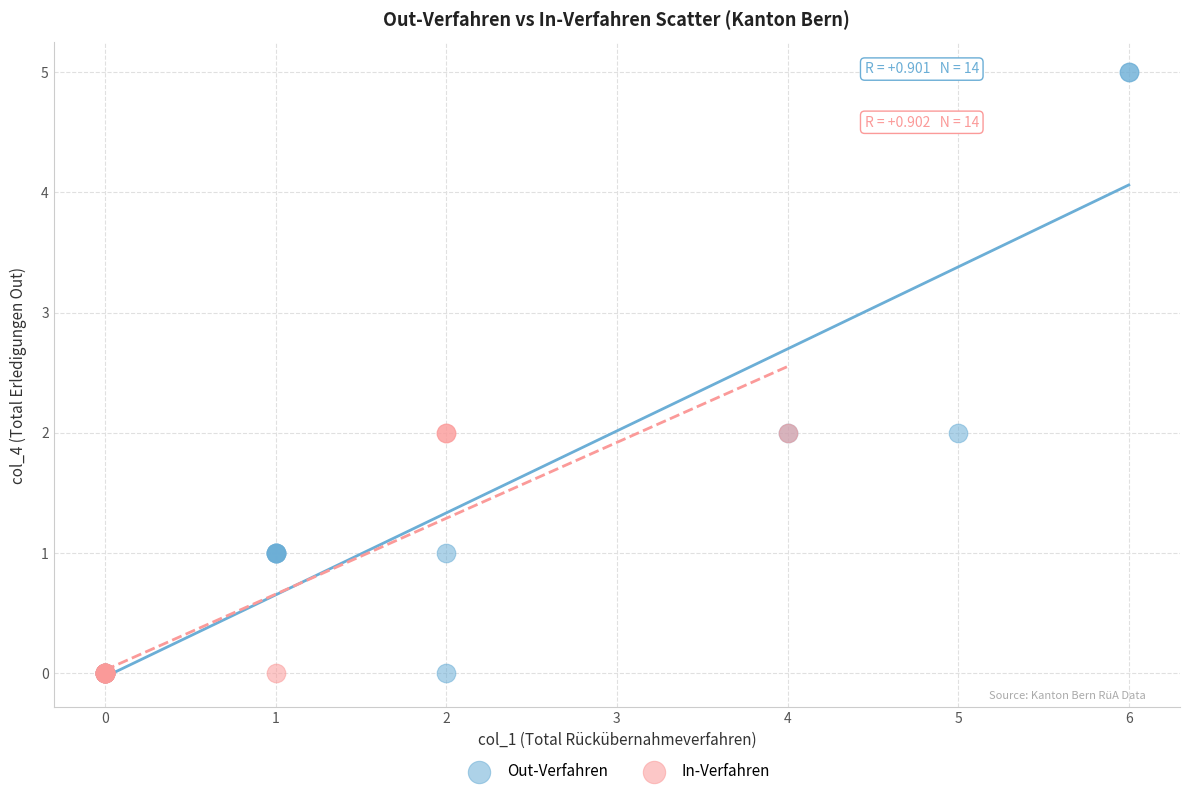

Which series contains the highest Y value?

Out-Verfahren